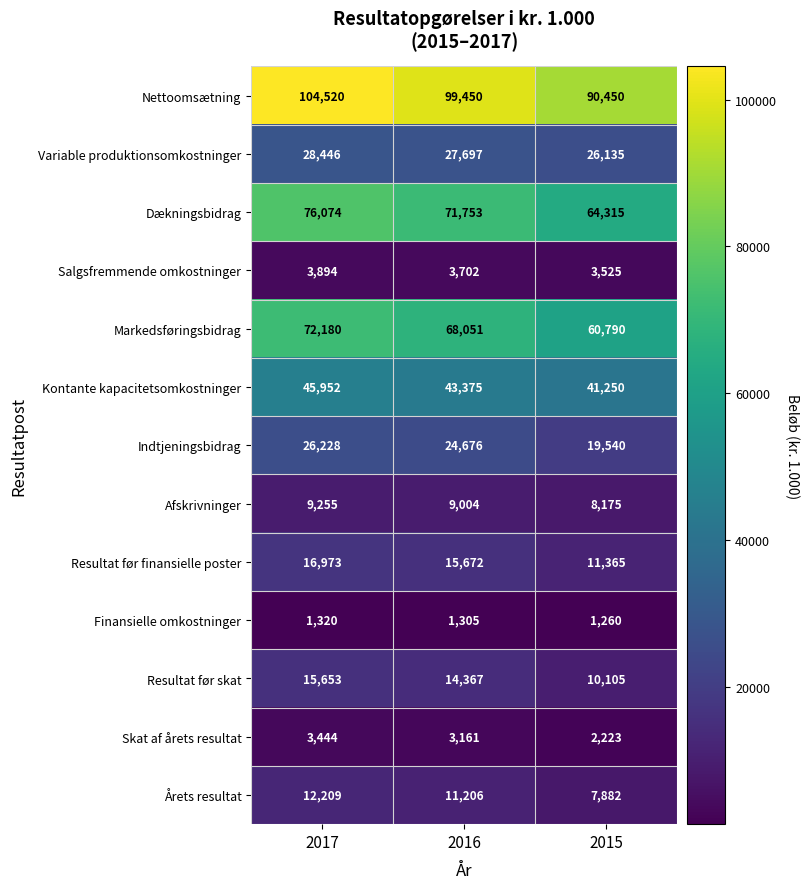

How many distinct data groups are displayed?

13